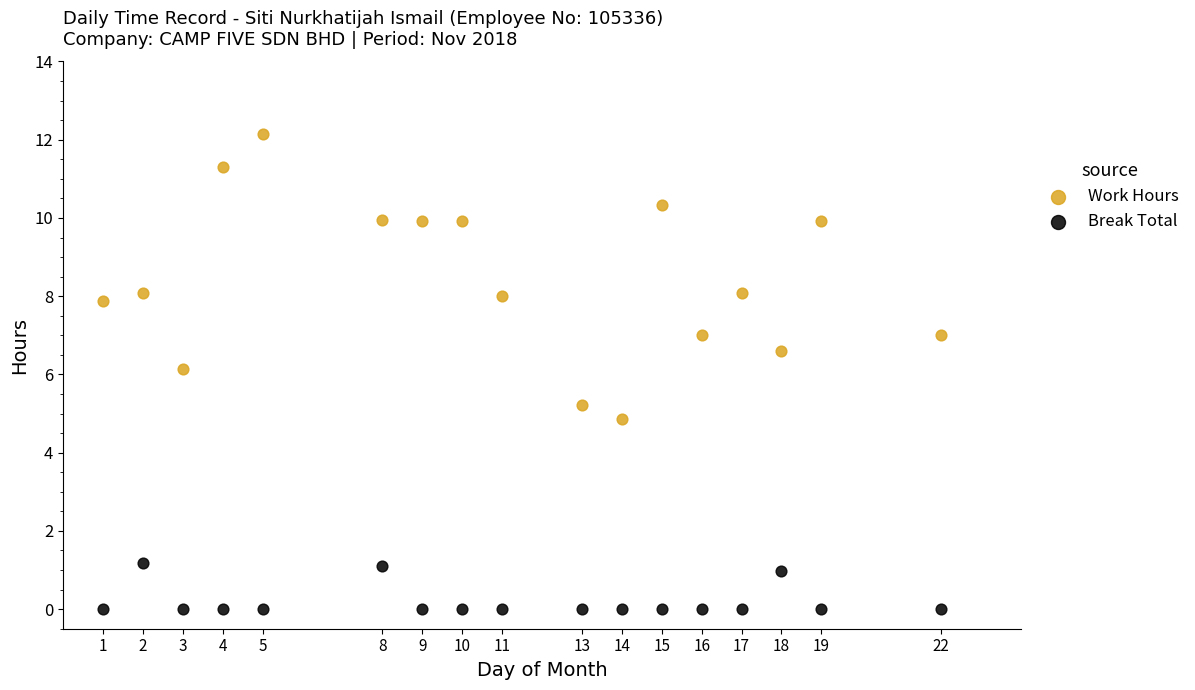

Across all data points, what is the range of X values (max minus min)?

21.0